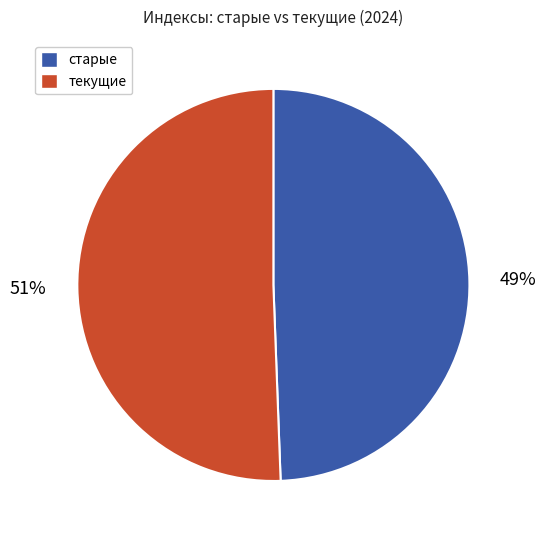

Is there any slice that represents more than half of the pie?

Yes